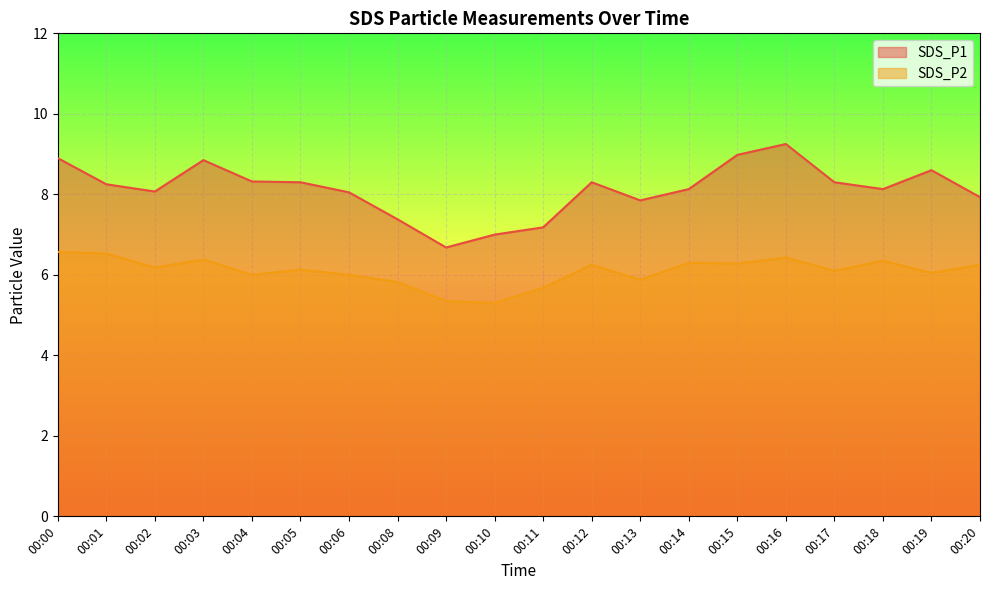

What is the sum of the SDS_P2 values at 00:00 and 00:08?

12.4